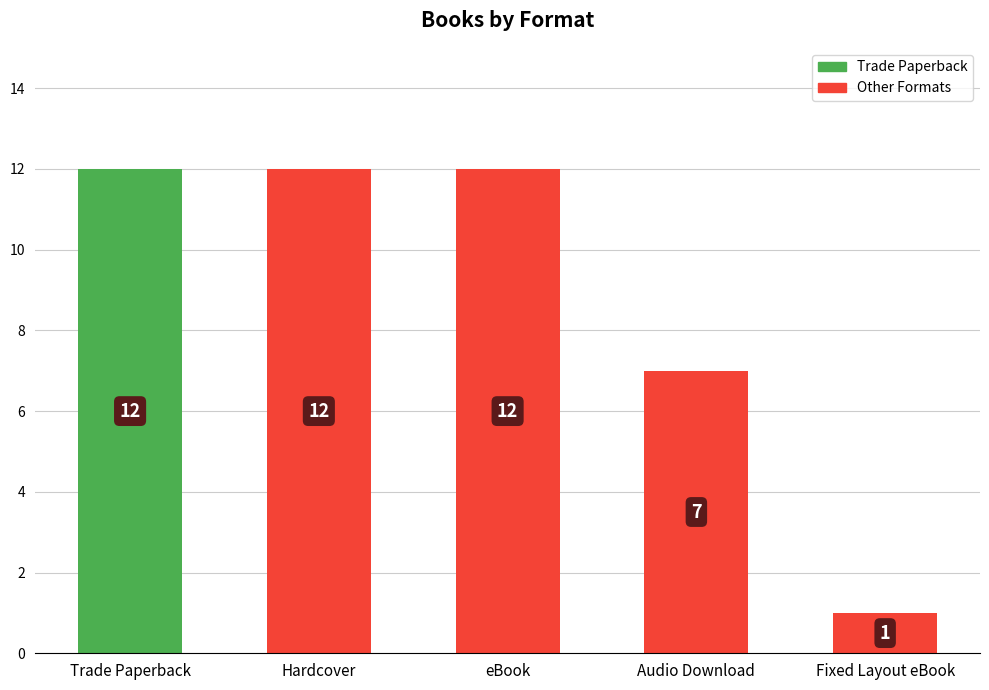

Reading left to right, transcribe all the data shown in this chart.

12	12	12	7	1